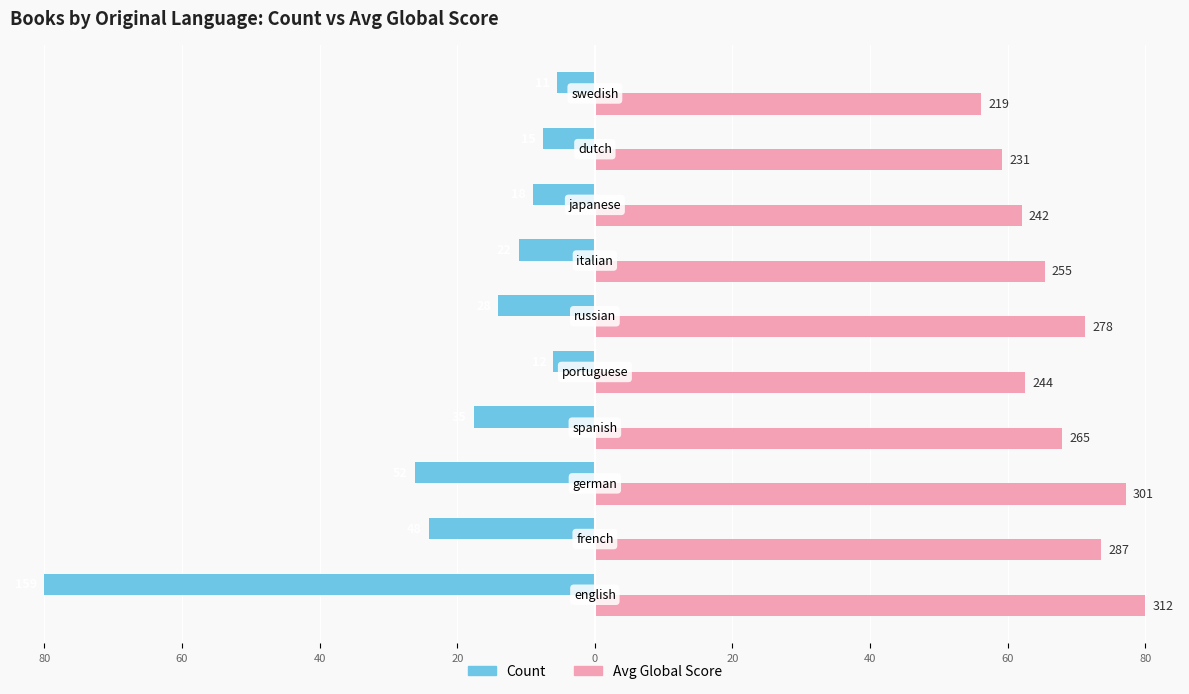

What are all the series names shown in the legend?

Count, Avg Global Score